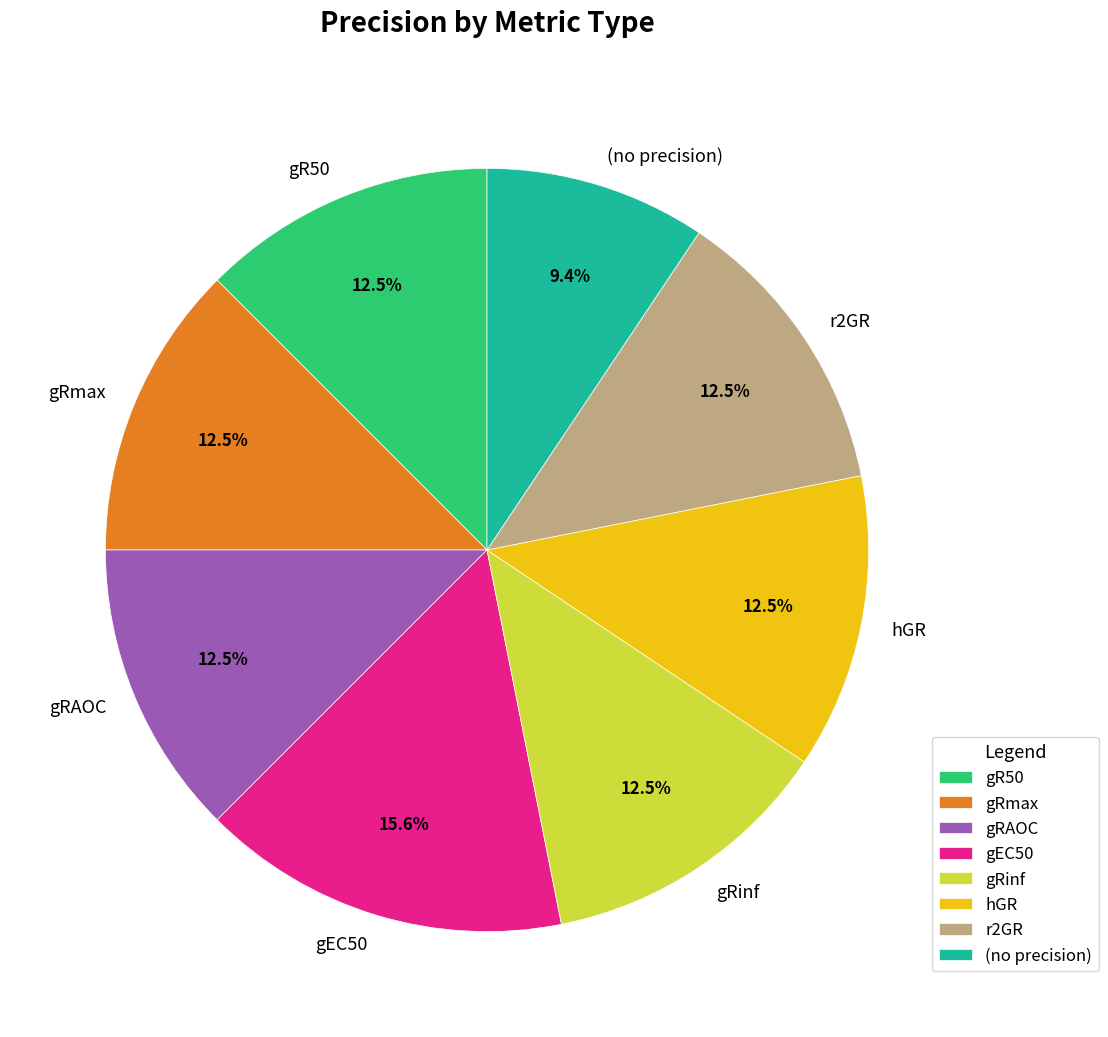

Which slice is the smallest?

(no precision)